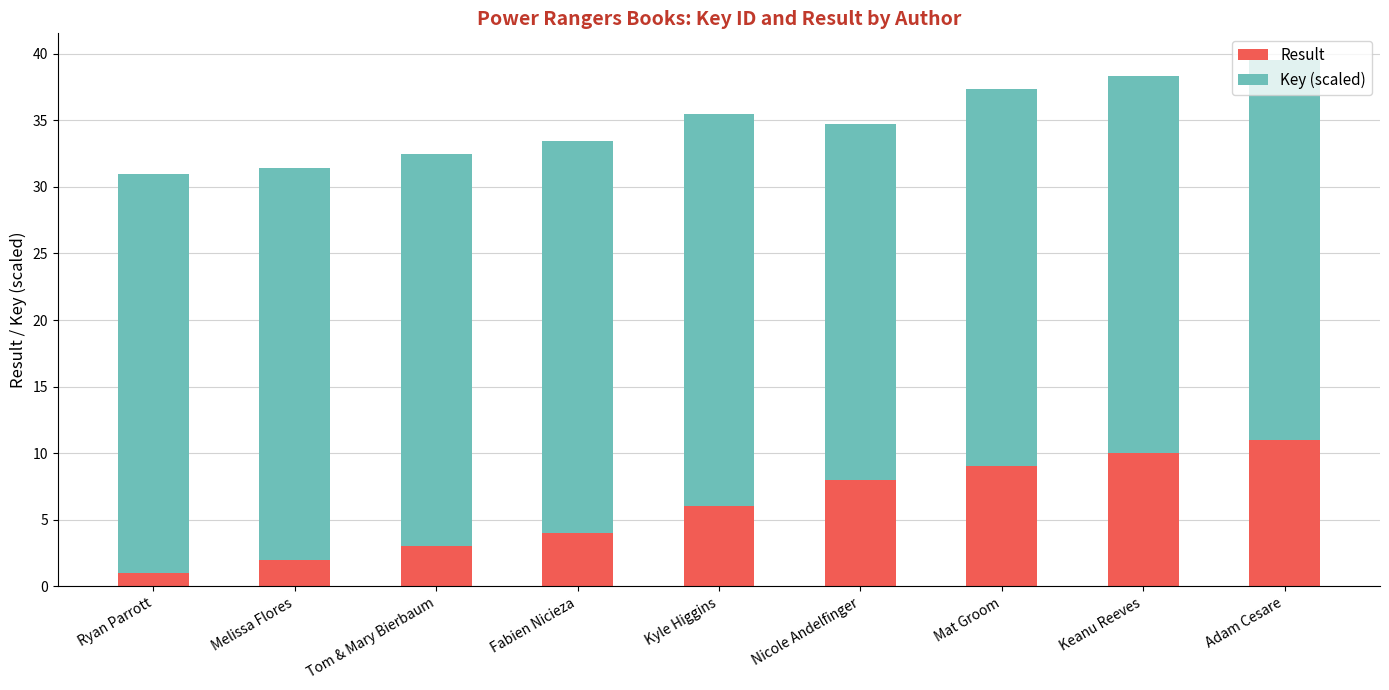

What is the difference between the maximum and minimum values in the Result series?

10.0